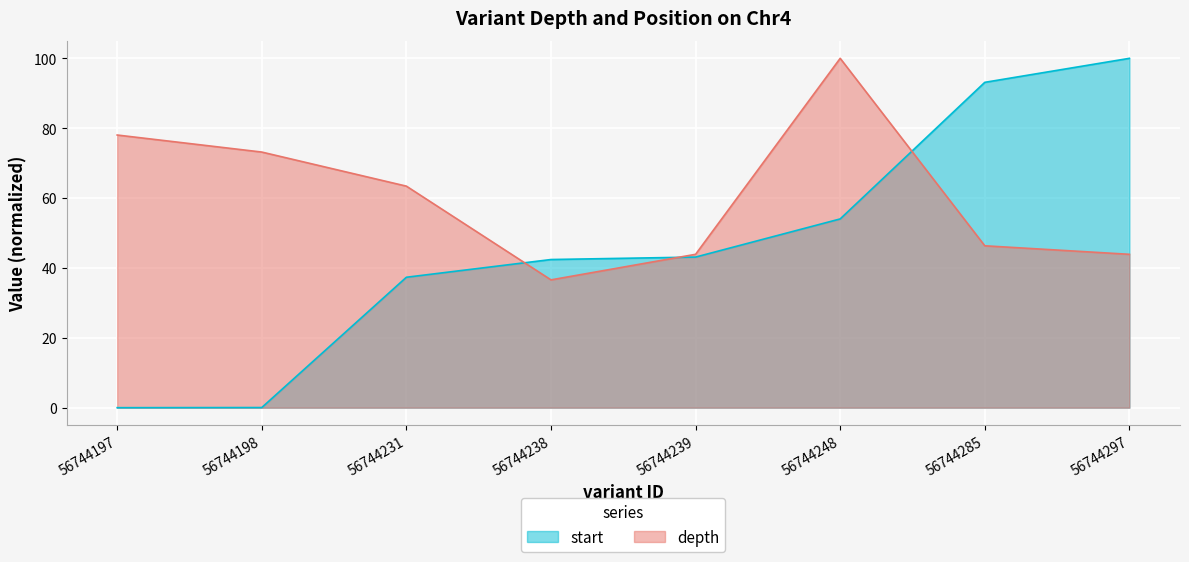

What is the difference between the highest and lowest values at 56744231?

26.1